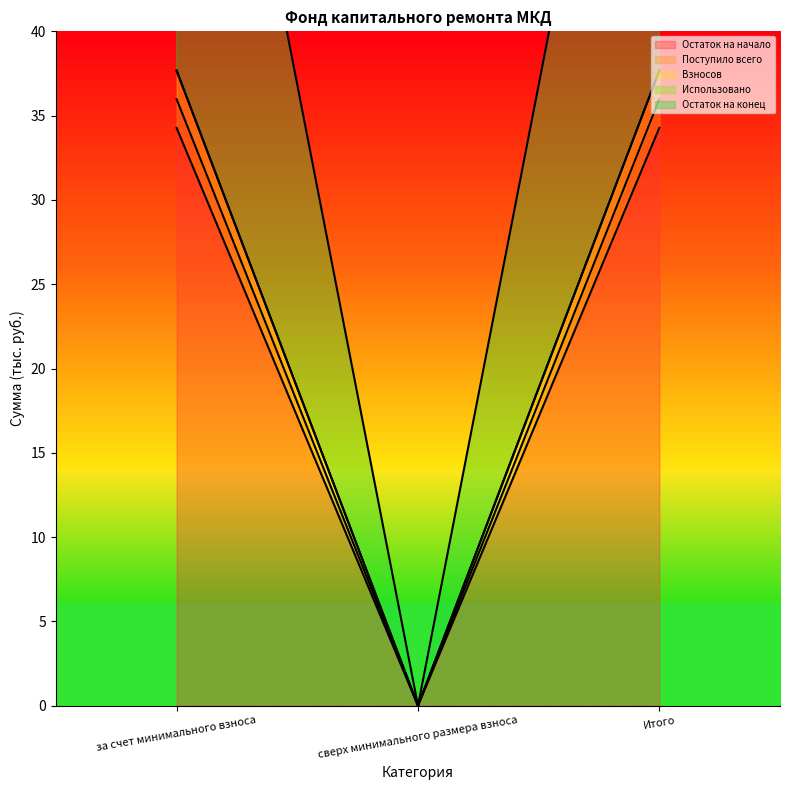

Reading left to right, extract all data points from this chart.

Остаток на начало: 34.3	0.0	34.3
Поступило всего: 36.0	0.0	36.0
Взносов: 73.6	0.0	73.6
Остаток на конец: 37.7	0.0	37.7